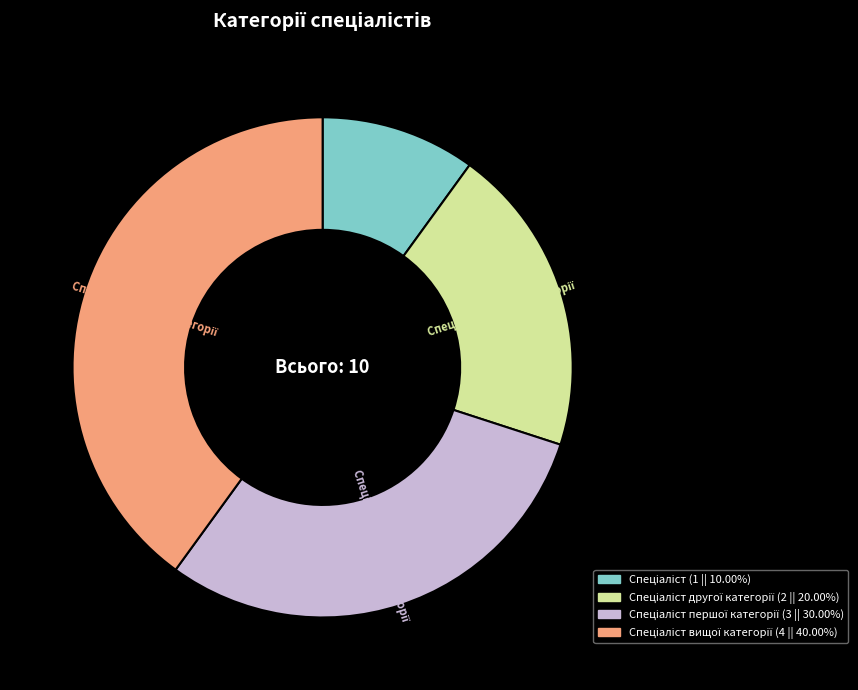

Is there a majority slice in this chart?

No